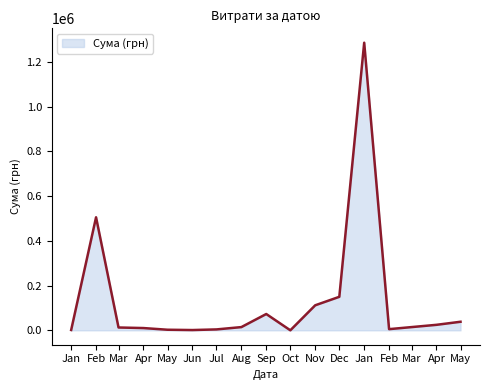

Is this an area chart (filled region under the line)?

Yes